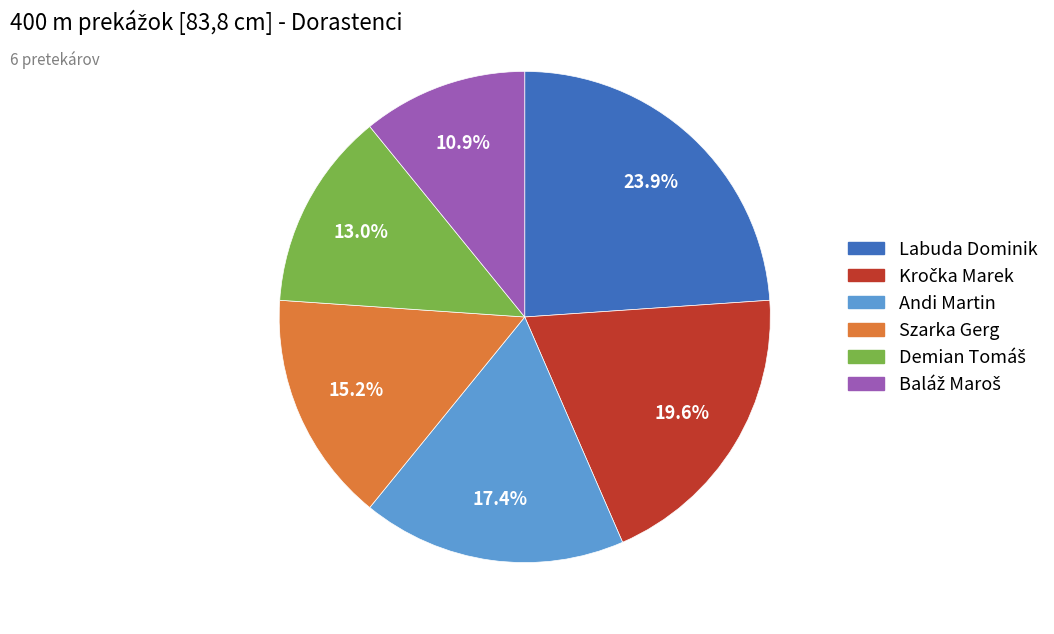

To the nearest percent, what portion does Andi Martin represent?

17%